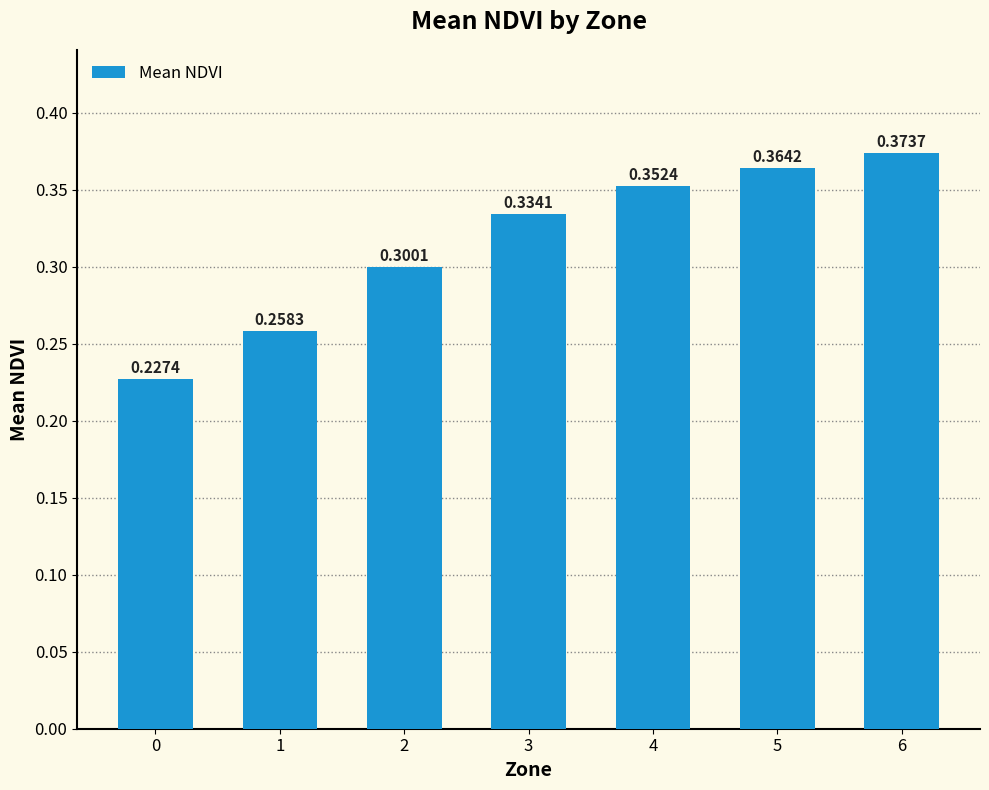

What is the change in value from 0 to 6?

+0.1